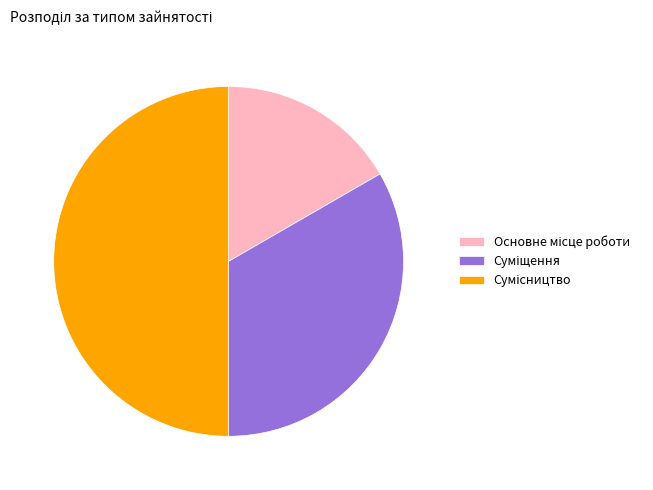

Does Основне місце роботи account for over 50% of the chart?

No